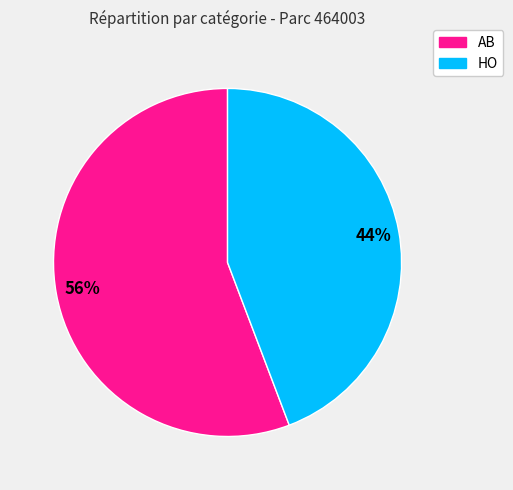

Which category accounts for the majority?

AB